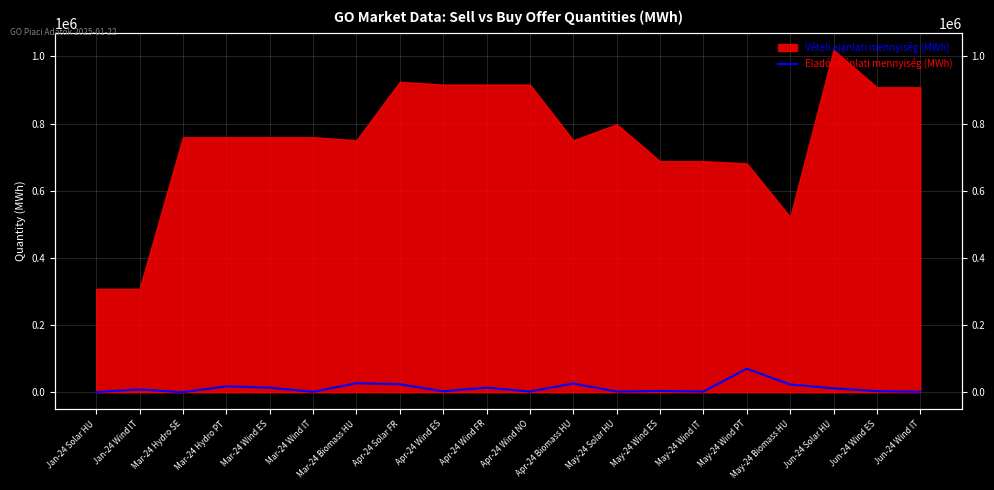

How many values are below 8293?

10